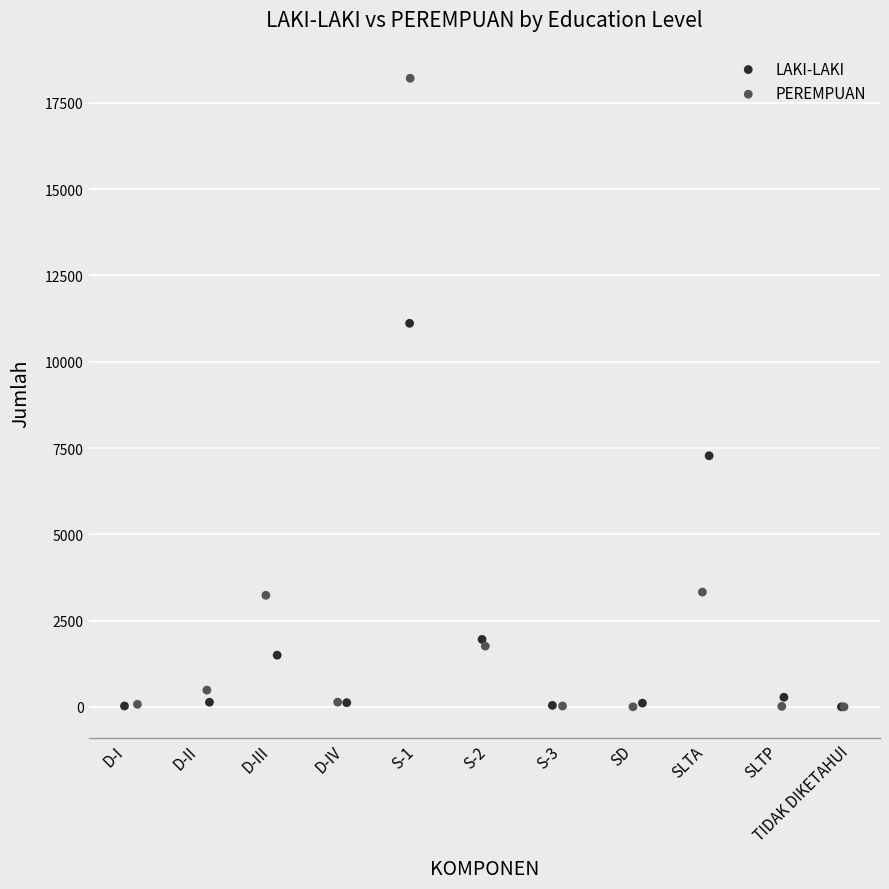

Which series has the widest spread of Y values?

PEREMPUAN